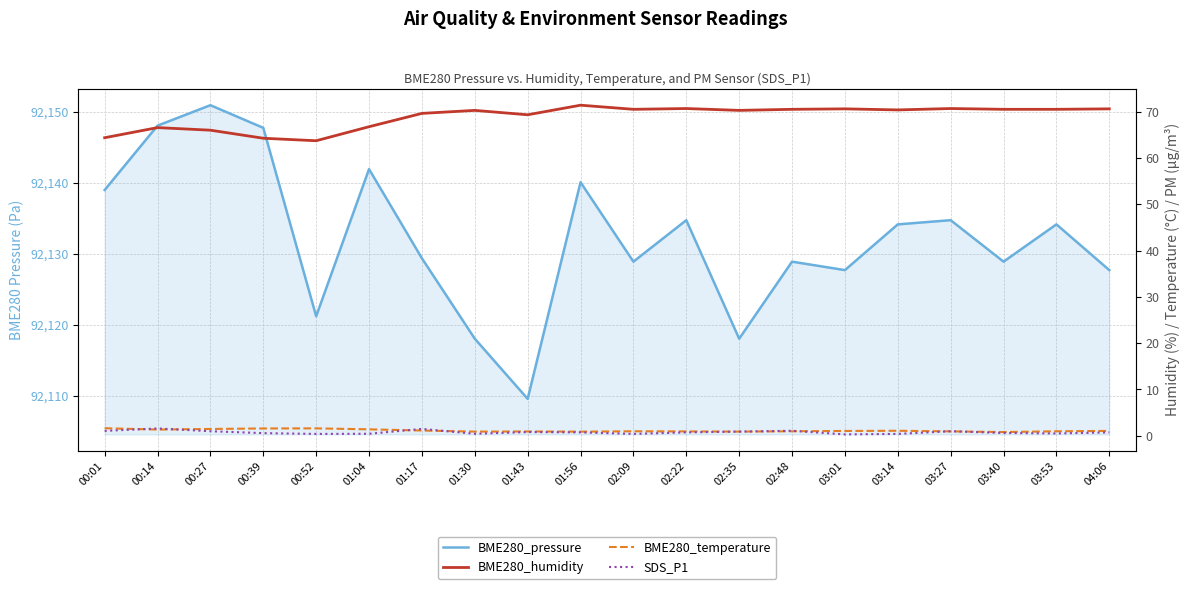

What is the label of the 9th point from the right?

02:22